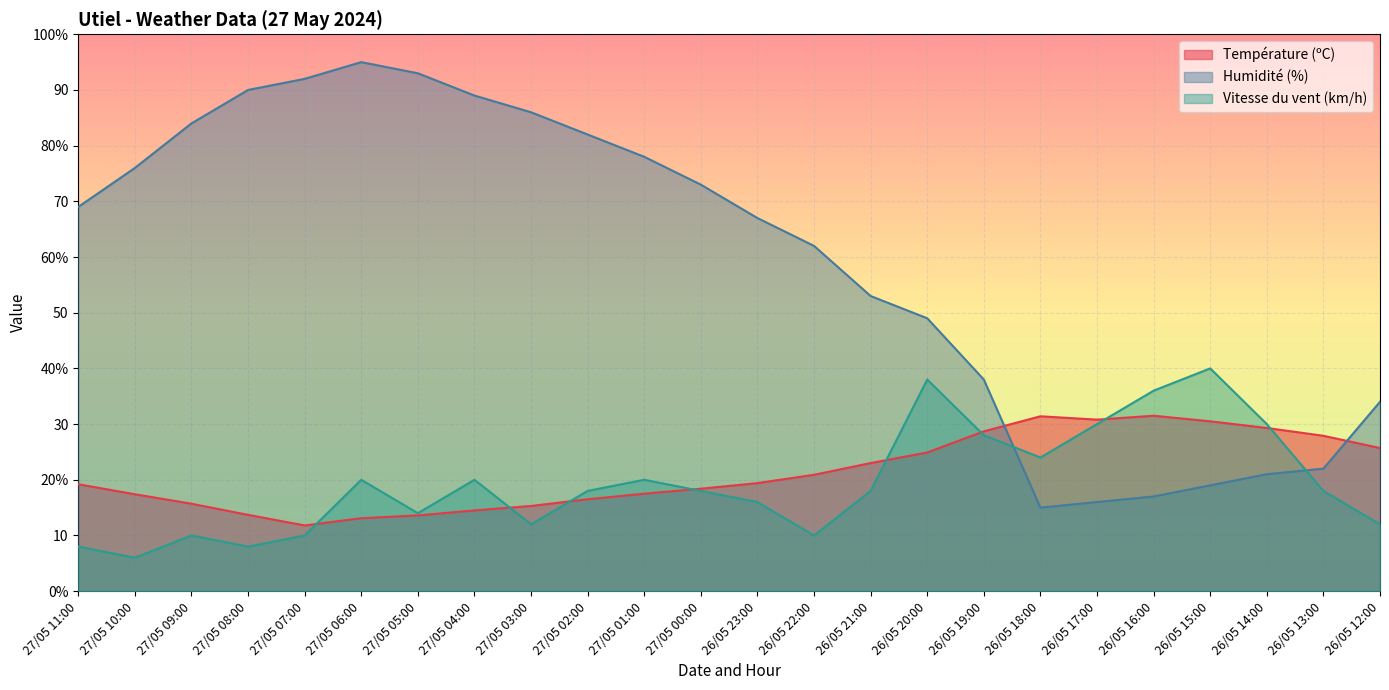

Where is the first local maximum for Température (ºC)?

26/05 18:00